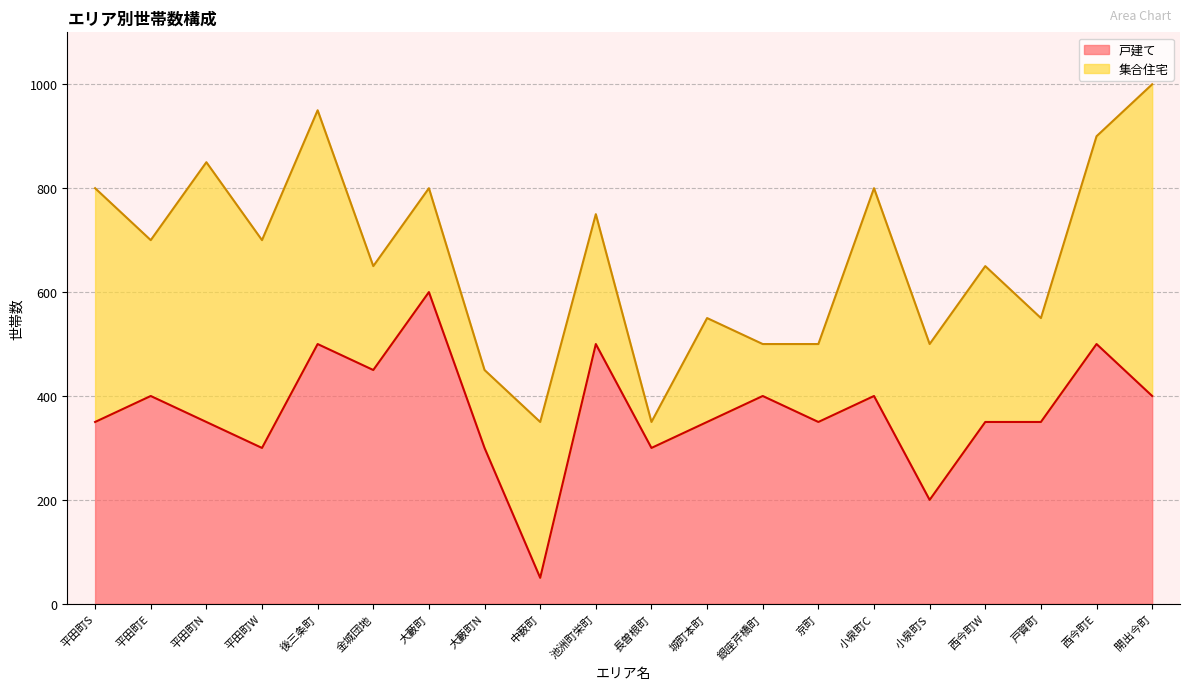

At which label is the value closest to 325?

平田町S